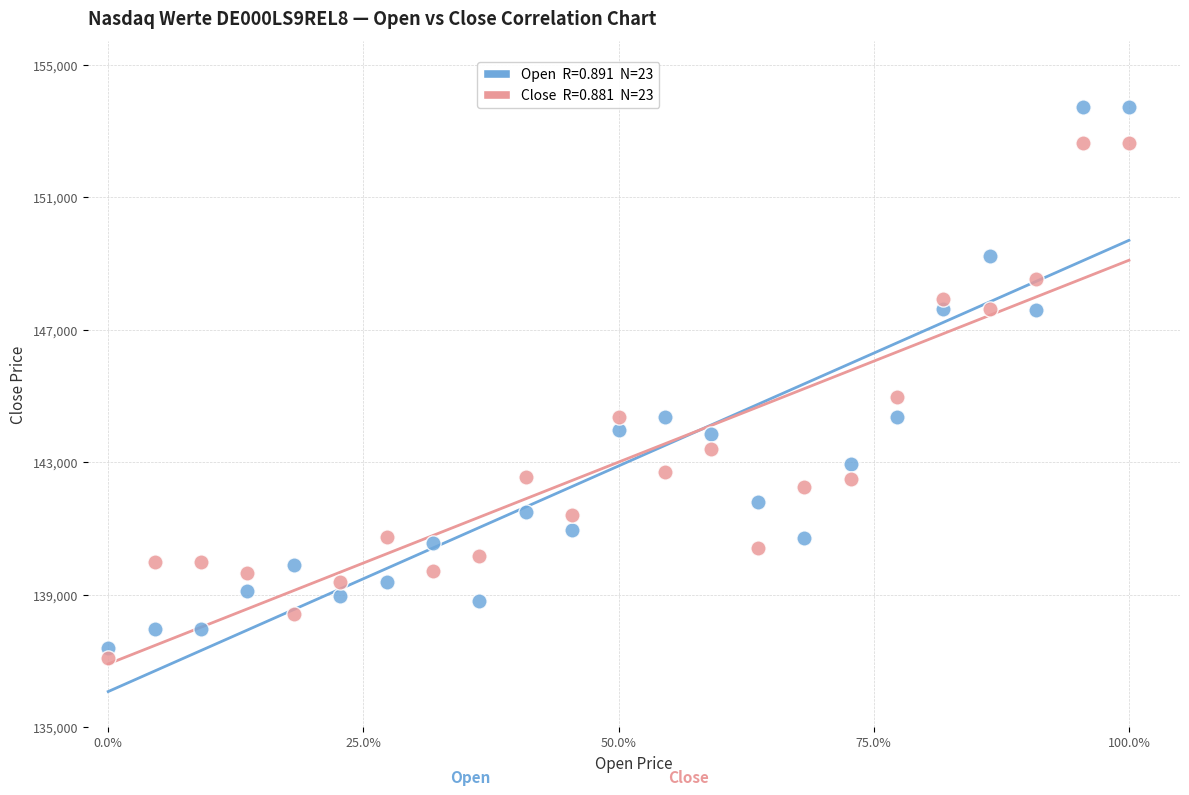

Across all data points, what is the range of Y values (max minus min)?

16635